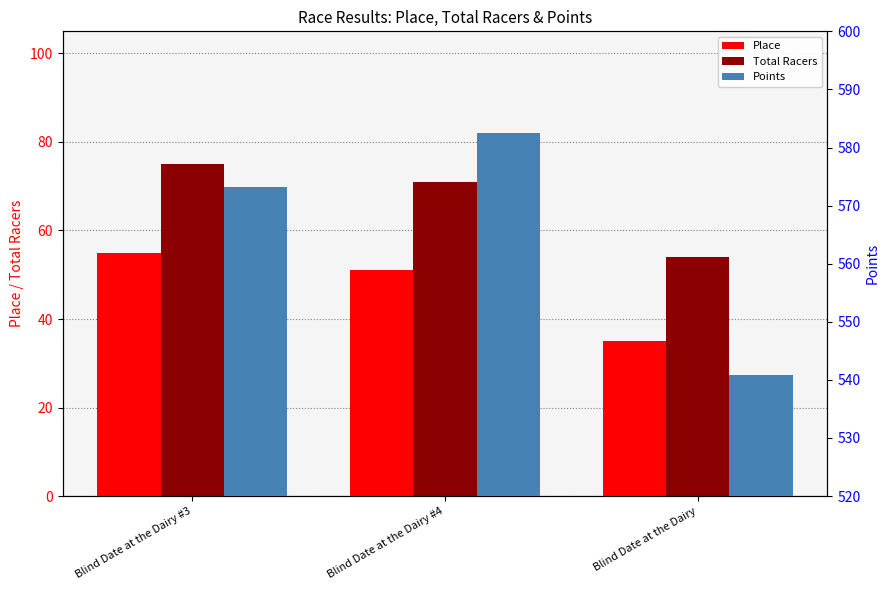

The Points series shows 142.3 at Blind Date at the Dairy #3. True or false?

False